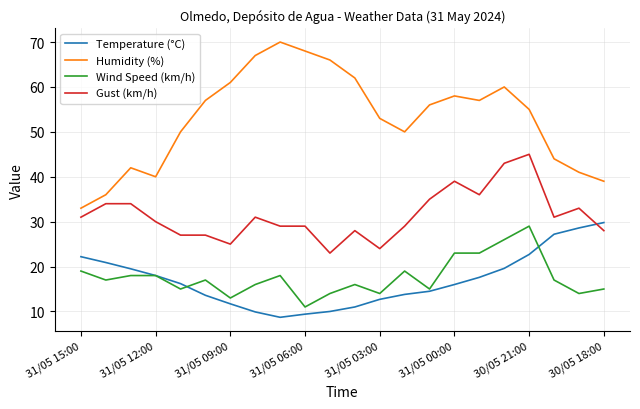

True or false: Temperature (°C) and Humidity (%) cross at least once.

False